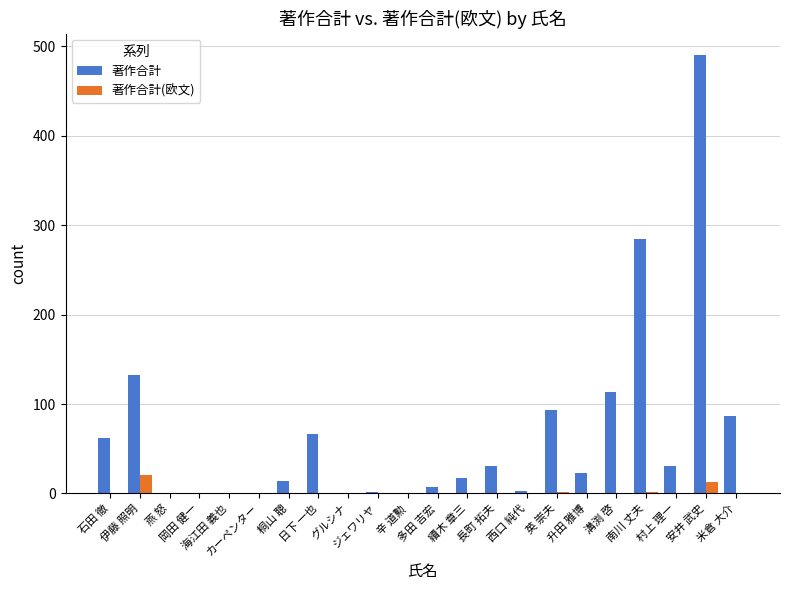

How many groups of bars are there?

22